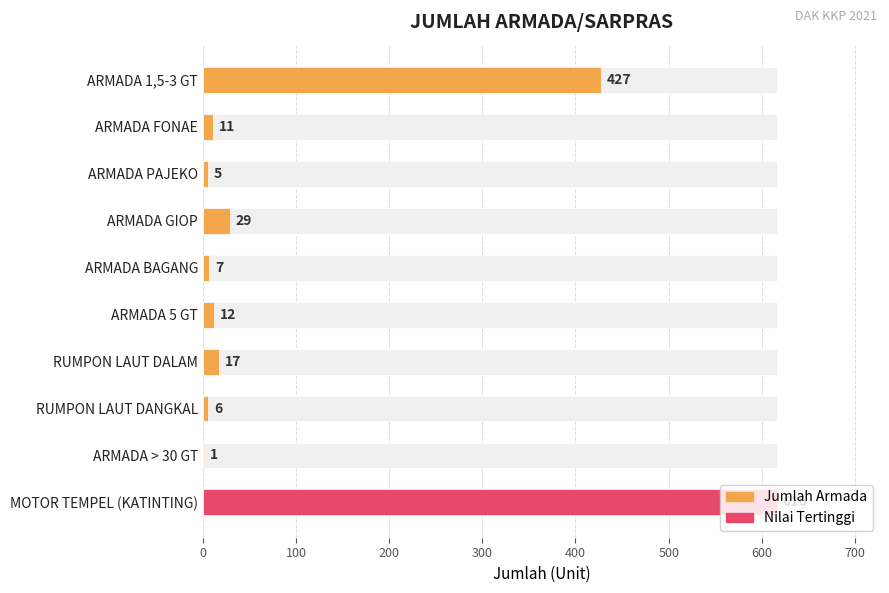

Reading right to left, extract all data points from this chart.

616	1	6	17	12	7	29	5	11	427